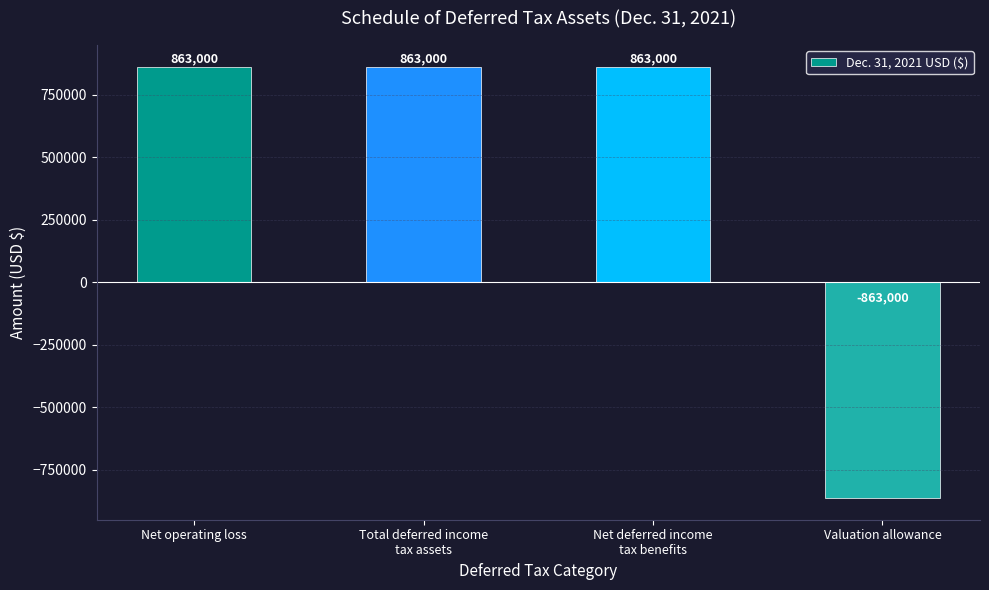

True or false: the data shows -256603 at Valuation allowance.

False